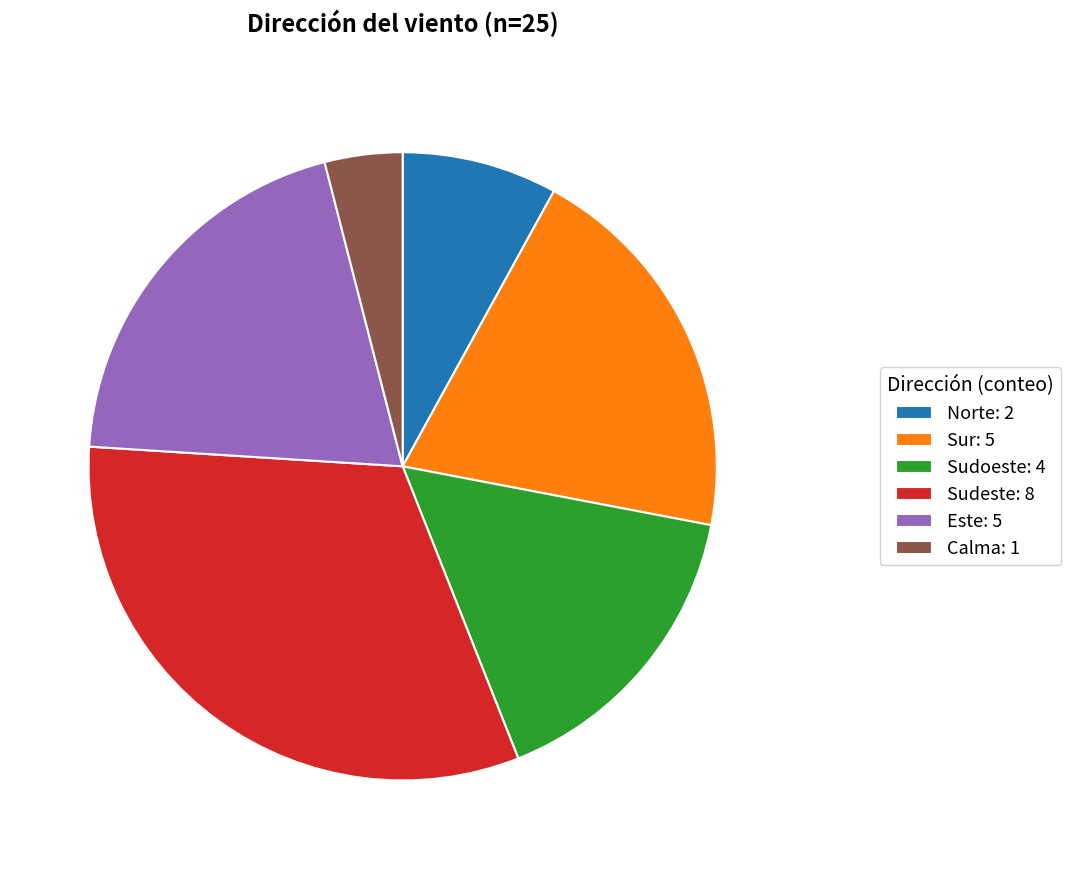

Is it true that Norte is 1% of the pie?

False